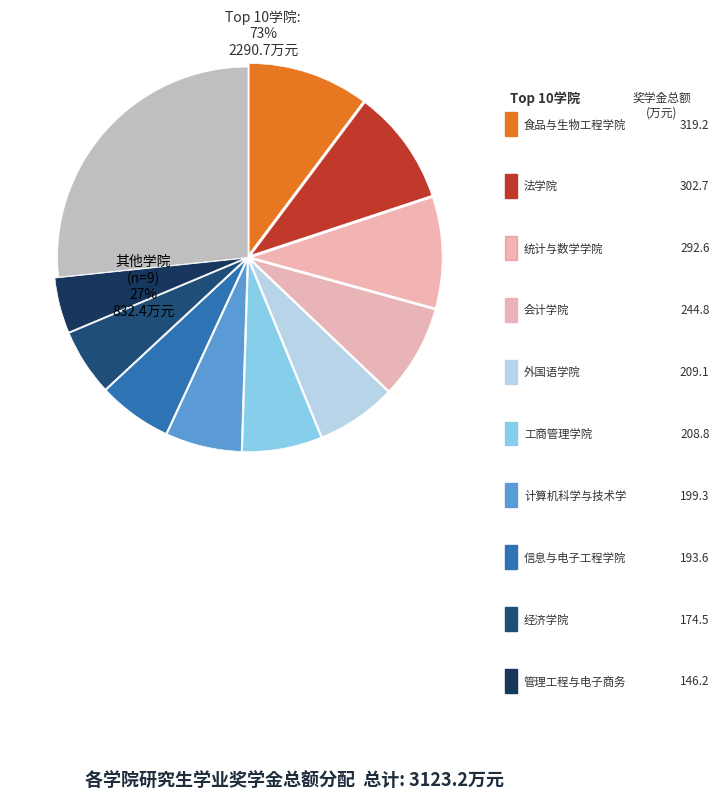

Between 管理工程与电子商务学院 and 信息与电子工程学院, which is larger?

信息与电子工程学院